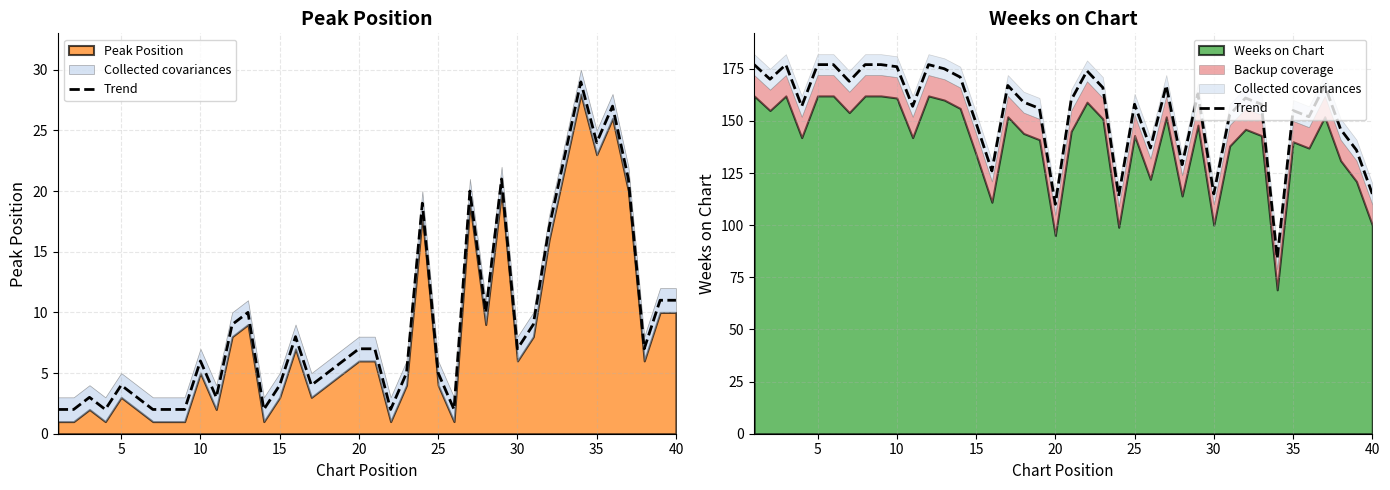

Between 9 and 30, which is larger?

9